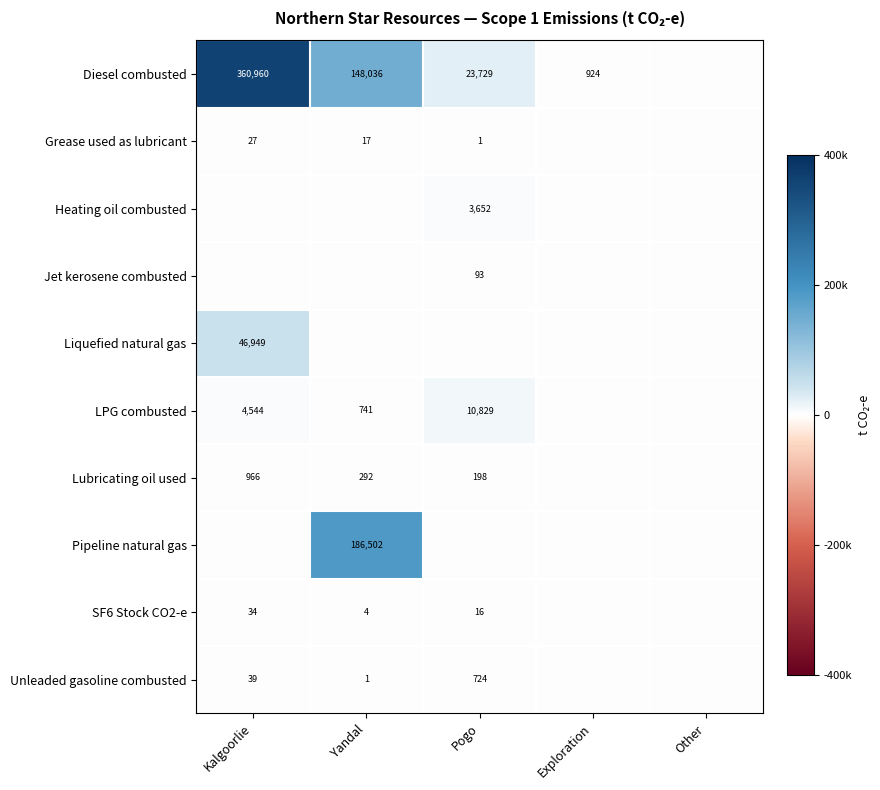

True or false: Lubricating oil used has a value of 1286 at Kalgoorlie.

False